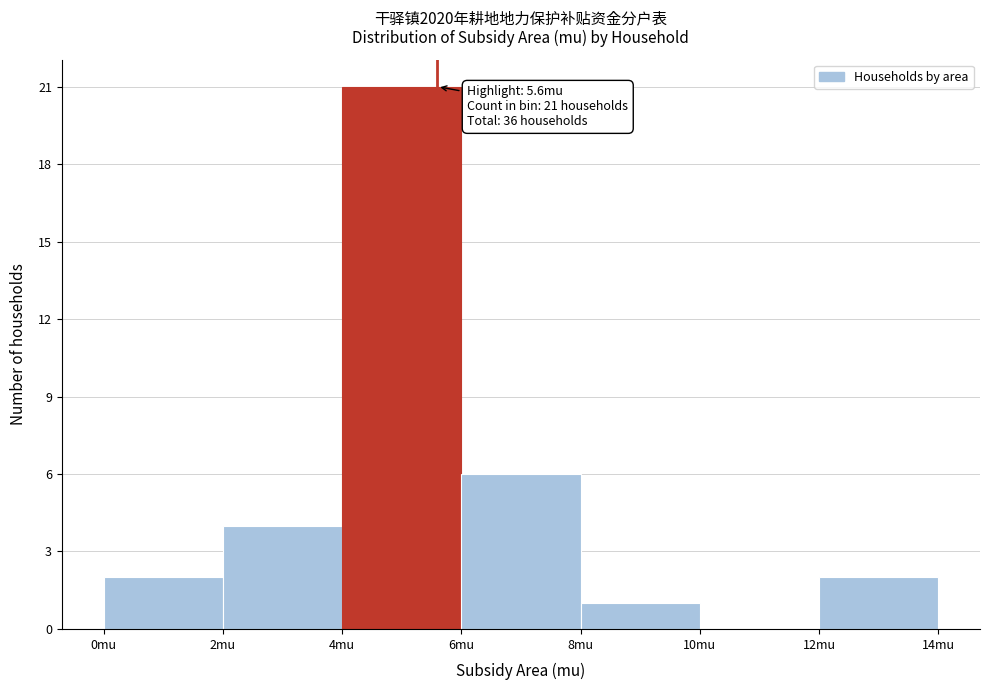

Which range on the x-axis has the tallest bar?

4 to 6